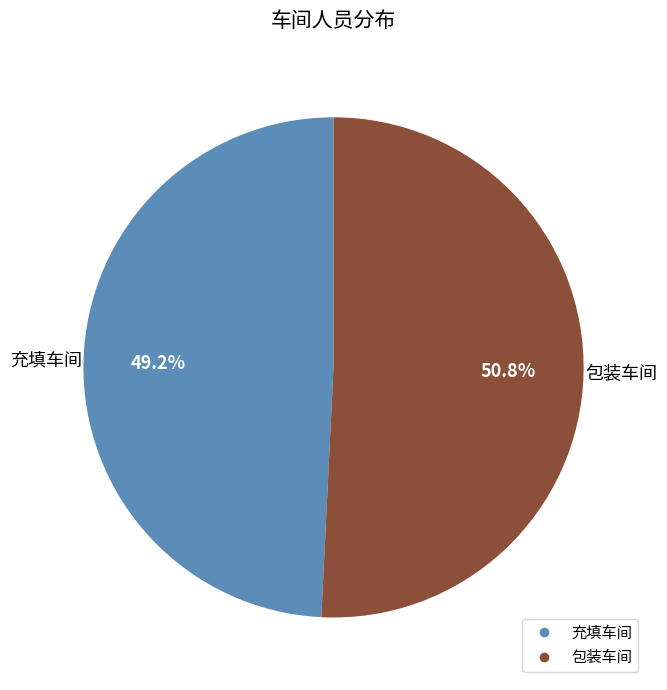

To the nearest percent, what percentage of the pie is 包装车间?

51%